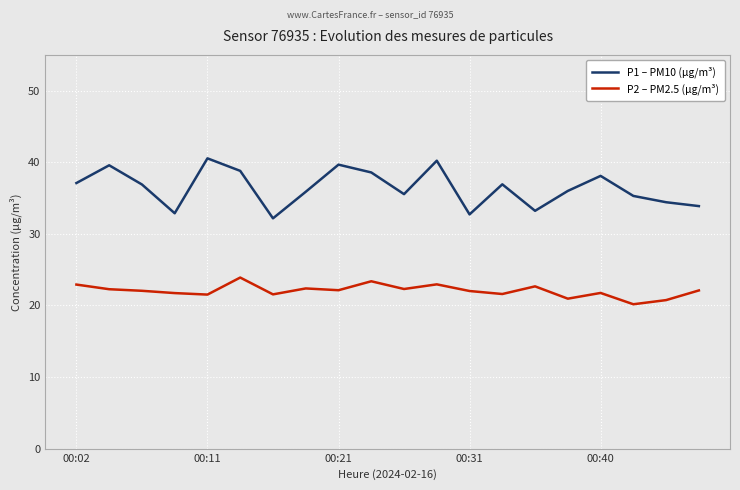

Which series has the largest total across all categories?

P1 – PM10 (µg/m³)